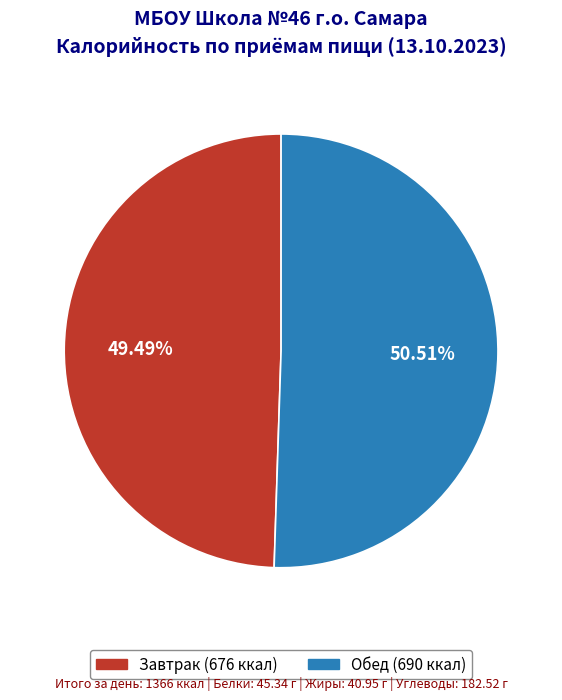

Which slice is the largest?

Обед